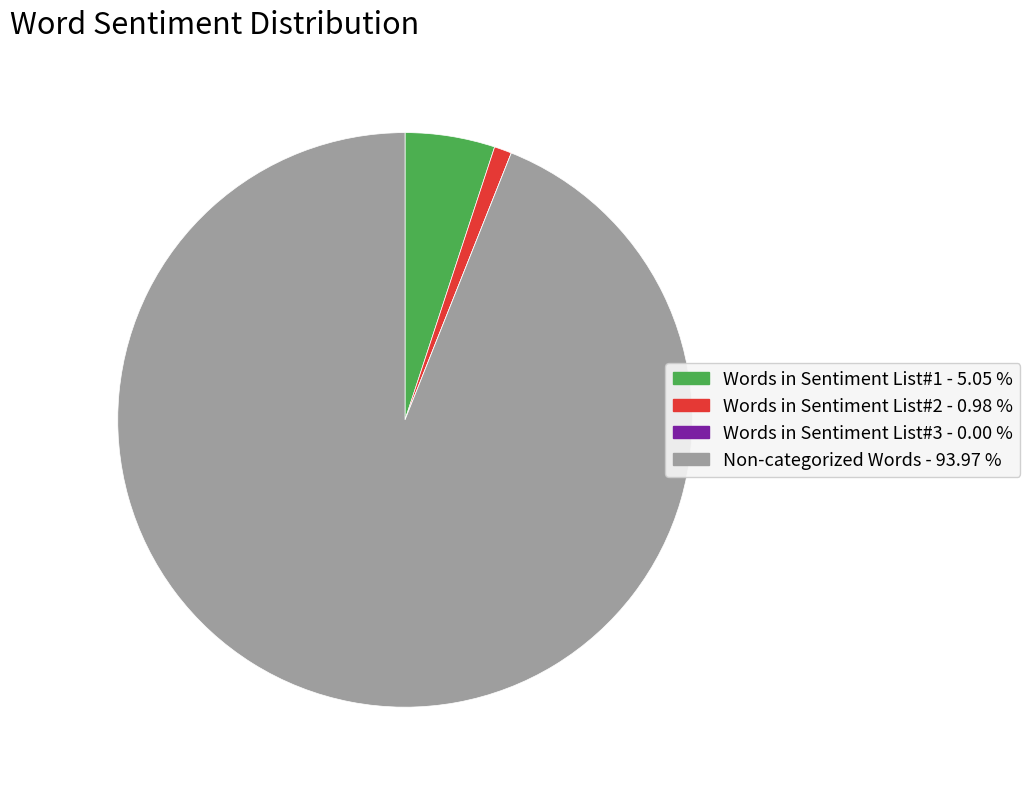

Which slice is the largest?

Non-categorized Words